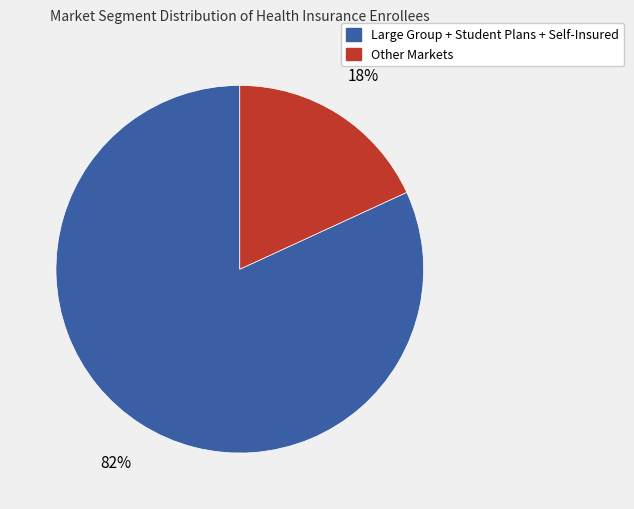

How many slices are in this pie chart?

2